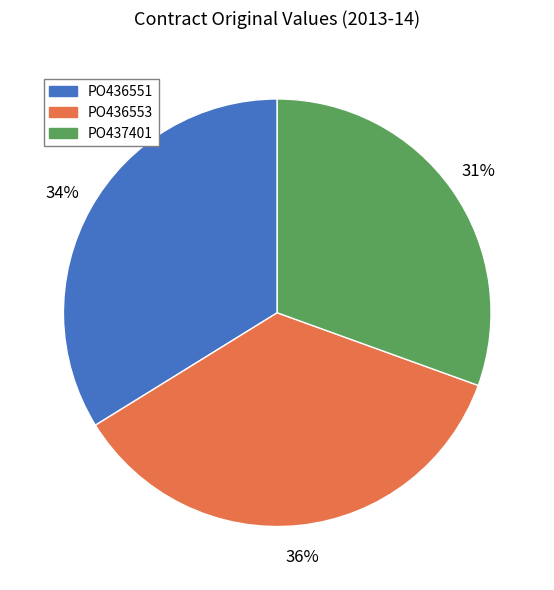

The PO436551 slice represents 42% of the pie. True or false?

False